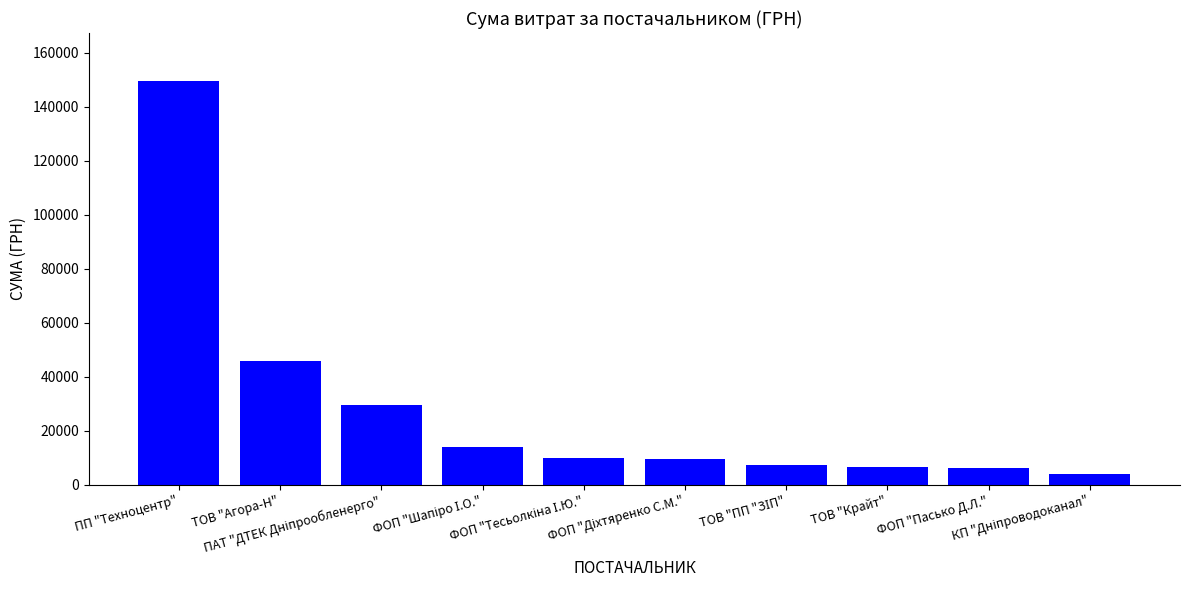

What is the value of the 8th bar from the left?

6647.0